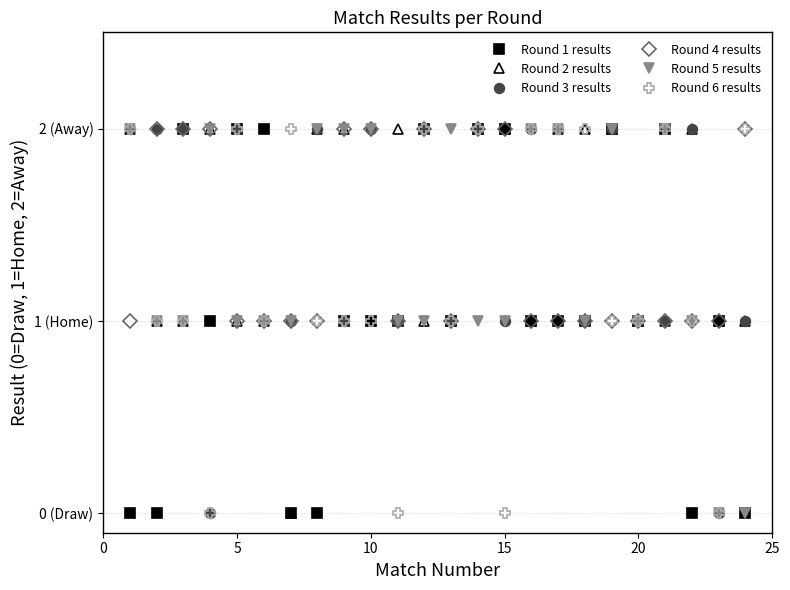

Does the chart have visible grid lines?

Yes